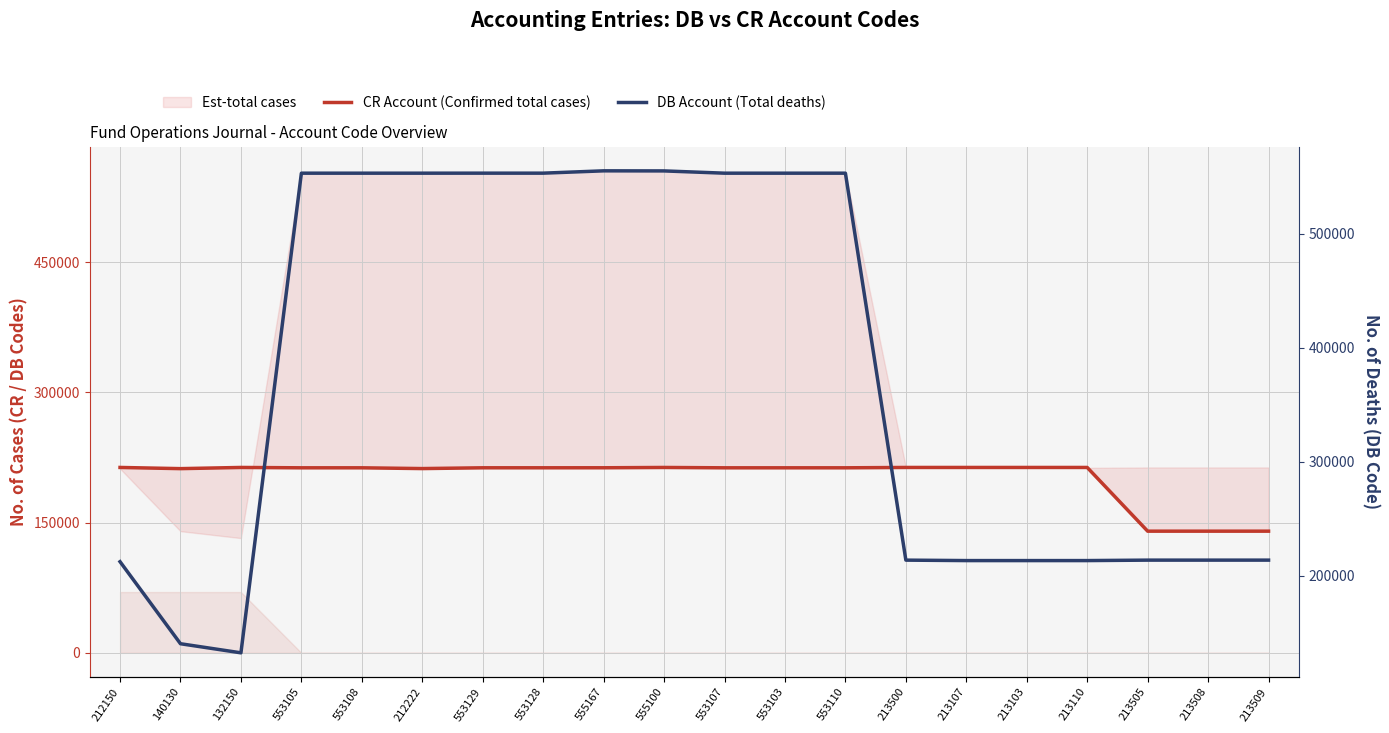

Between which two adjacent categories do CR Account (Confirmed total cases) and DB Account (Total deaths) first intersect?

132150 and 553105